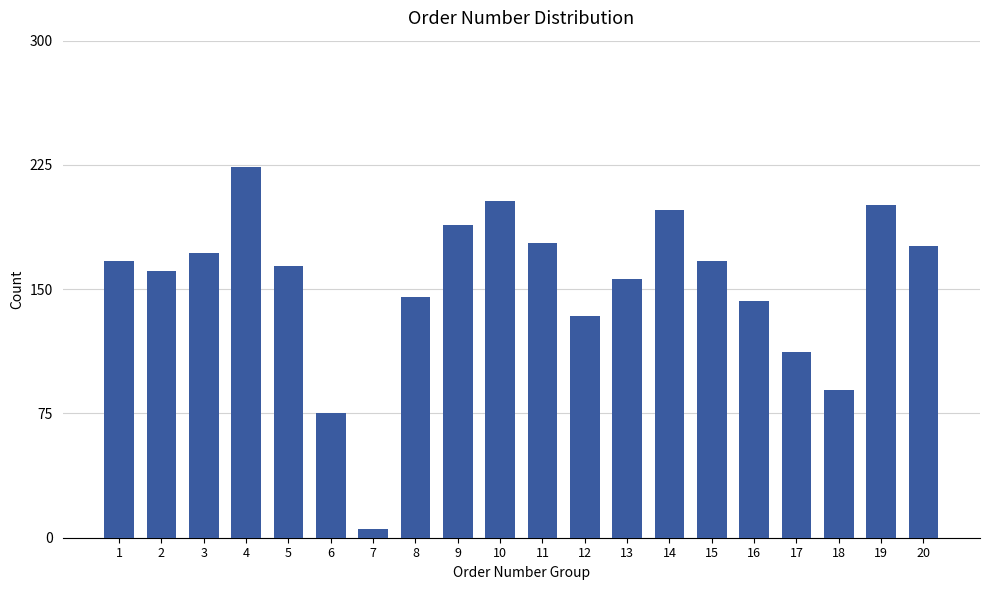

Read the value at 1, to the nearest 10.

170